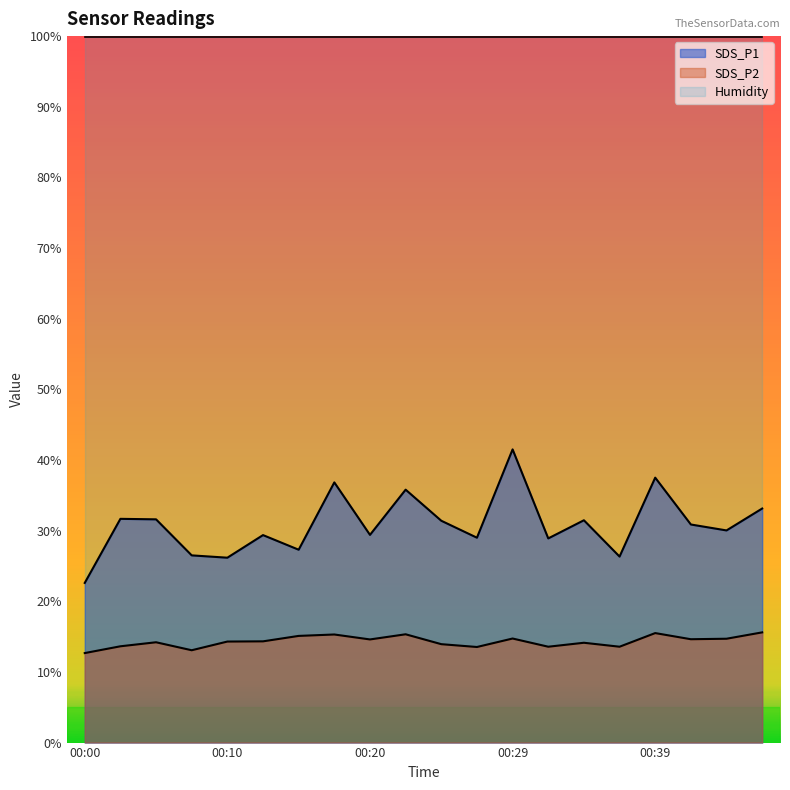

What is the spread (max minus min) of values at 00:41?

16.2